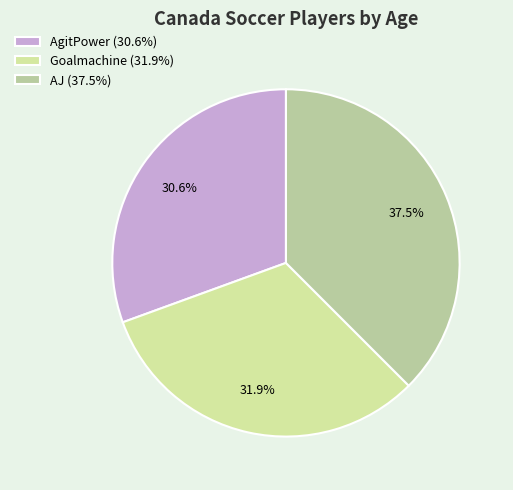

The Goalmachine slice represents 44% of the pie. True or false?

False